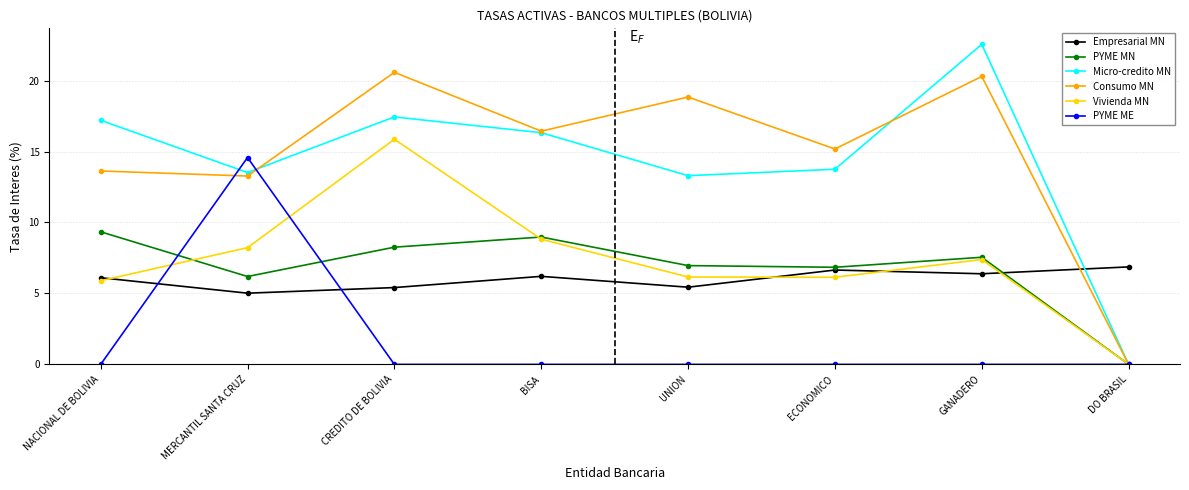

True or false: Consumo MN and Empresarial MN cross at least once.

True